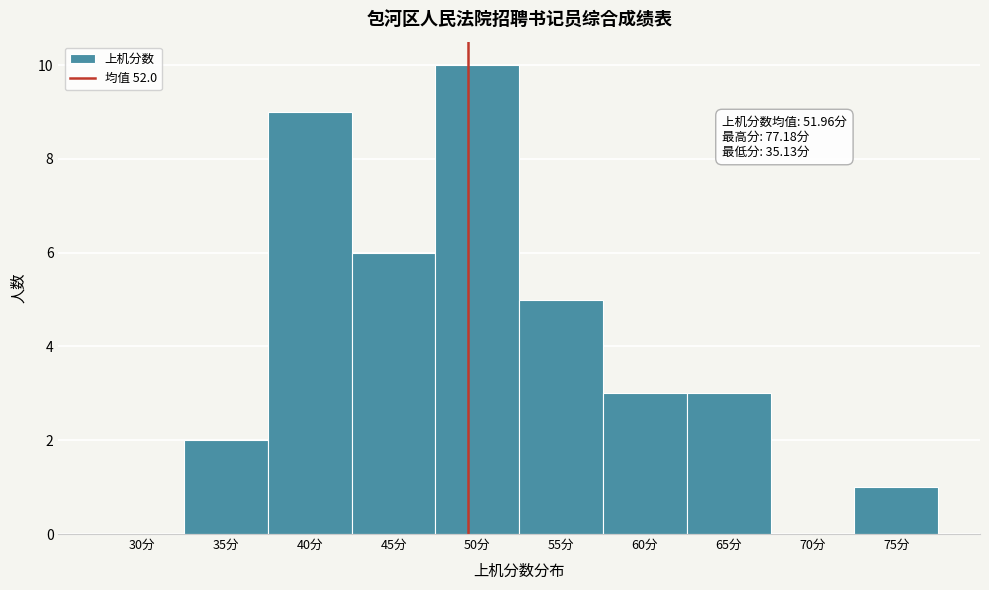

Reading right to left, transcribe all the data shown in this chart.

75分=1	70分=0	65分=3	60分=3	55分=5	50分=10	45分=6	40分=9	35分=2	30分=0